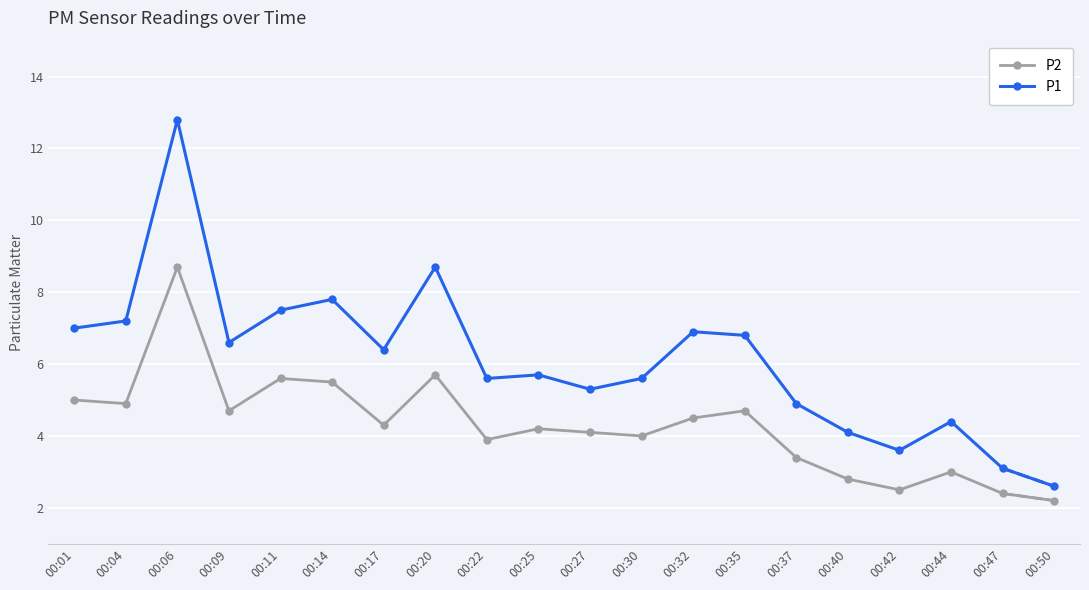

Reading left to right, what are all the values shown in this chart?

P2: 00:01=5.0	00:04=4.9	00:06=8.7	00:09=4.7	00:11=5.6	00:14=5.5	00:17=4.3	00:20=5.7	00:22=3.9	00:25=4.2	00:27=4.1	00:30=4.0	00:32=4.5	00:35=4.7	00:37=3.4	00:40=2.8	00:42=2.5	00:44=3.0	00:47=2.4	00:50=2.2
P1: 00:01=7.0	00:04=7.2	00:06=12.8	00:09=6.6	00:11=7.5	00:14=7.8	00:17=6.4	00:20=8.7	00:22=5.6	00:25=5.7	00:27=5.3	00:30=5.6	00:32=6.9	00:35=6.8	00:37=4.9	00:40=4.1	00:42=3.6	00:44=4.4	00:47=3.1	00:50=2.6